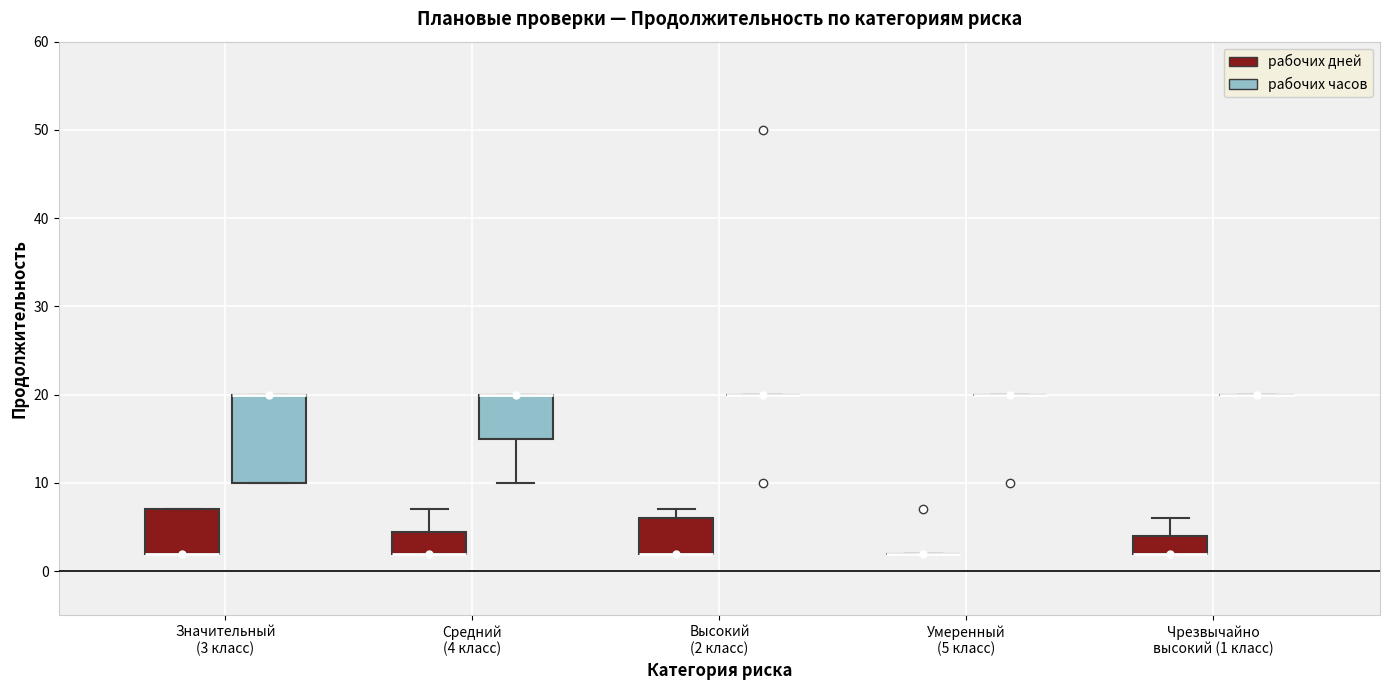

Comparing the boxes themselves (not the whiskers), which one is the tallest?

Значительный (3 класс) (рабочих часов)